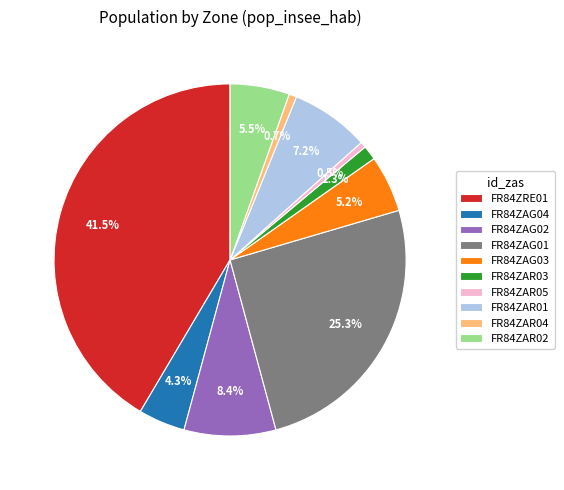

To the nearest percent, what portion does FR84ZAG04 represent?

4%